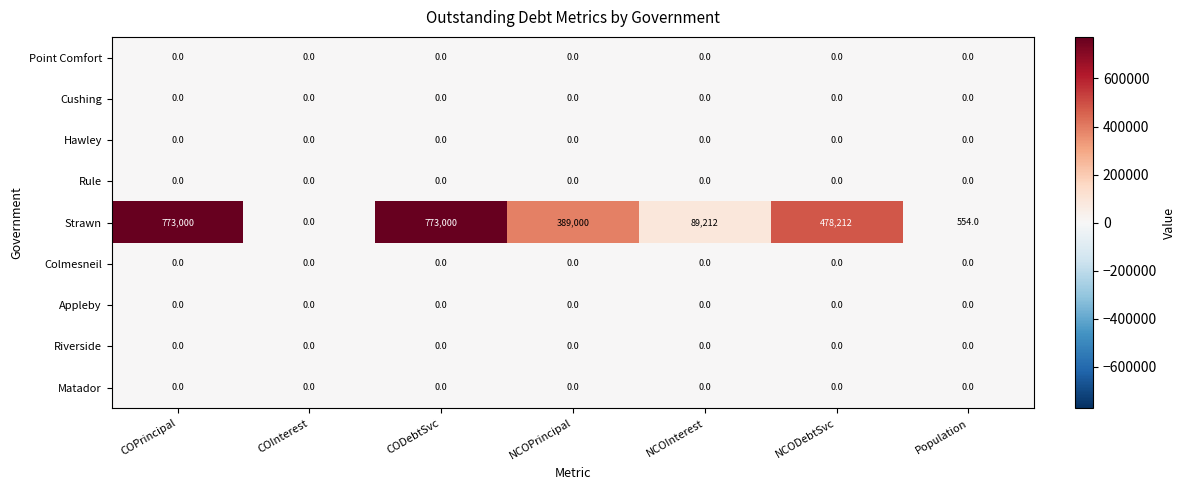

At how many categories does at least one series exceed 459091?

3